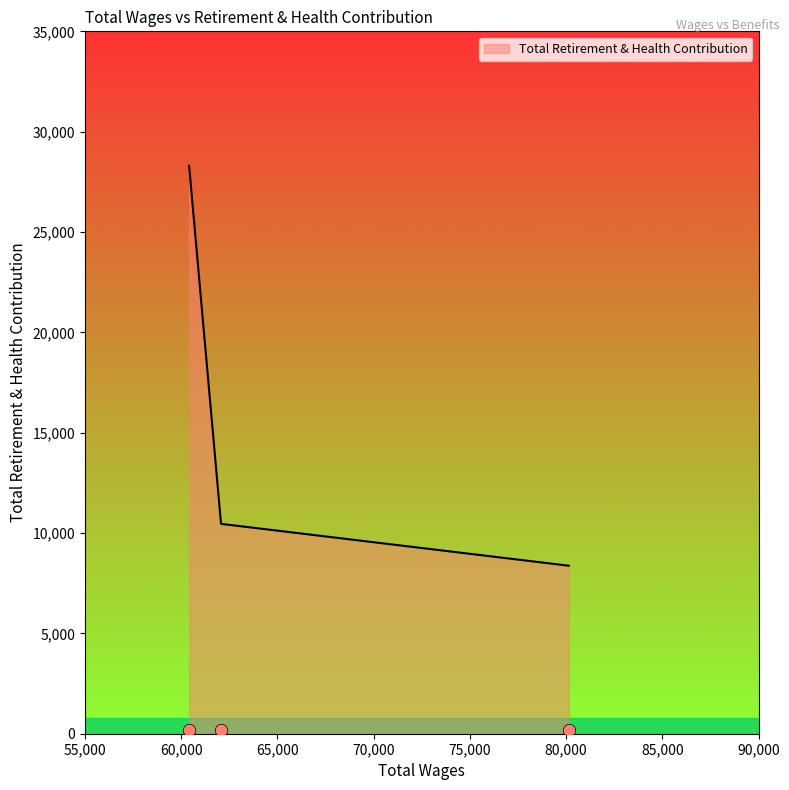

Between 62072.0 and 60413.0, which is larger?

60413.0